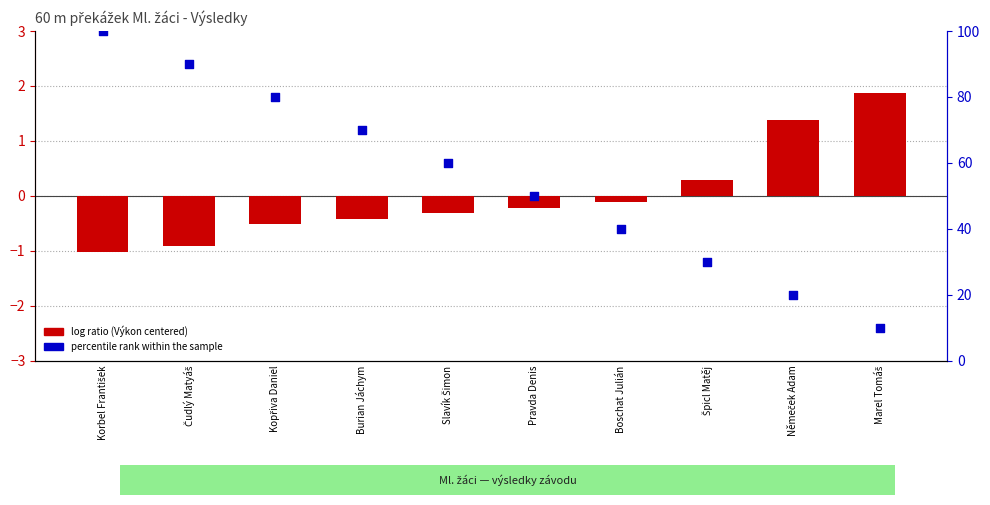

Is the value of log ratio (Výkon centered) at Burian Jáchym greater than the value of percentile rank within the sample at Boschat Julián?

No